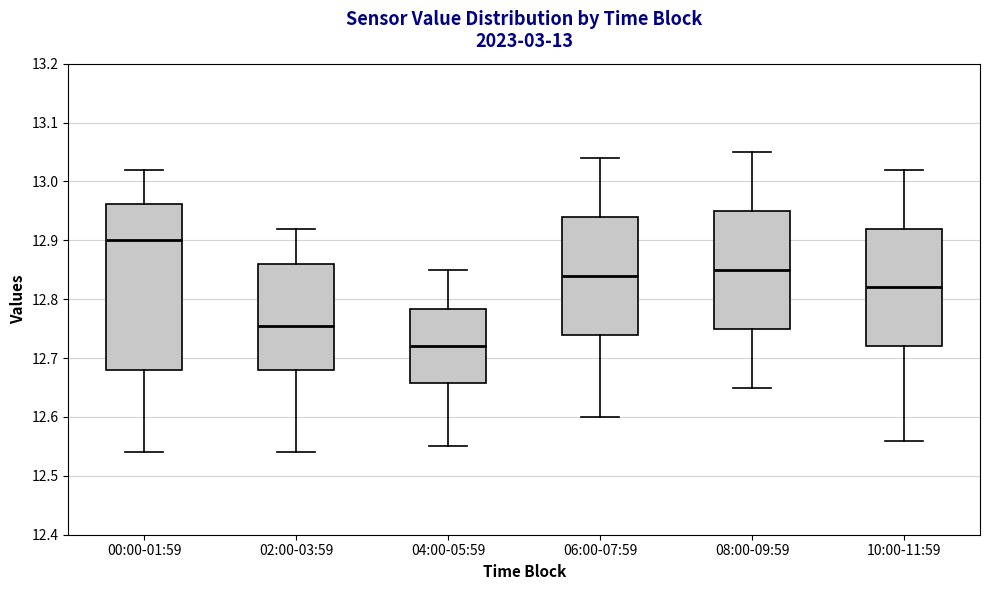

Which box has the lowest median line?

04:00-05:59